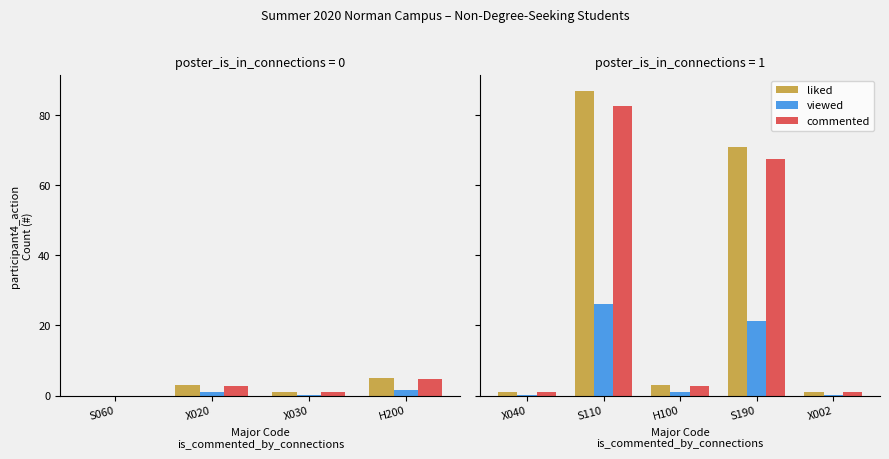

Does the chart contain any negative values?

No